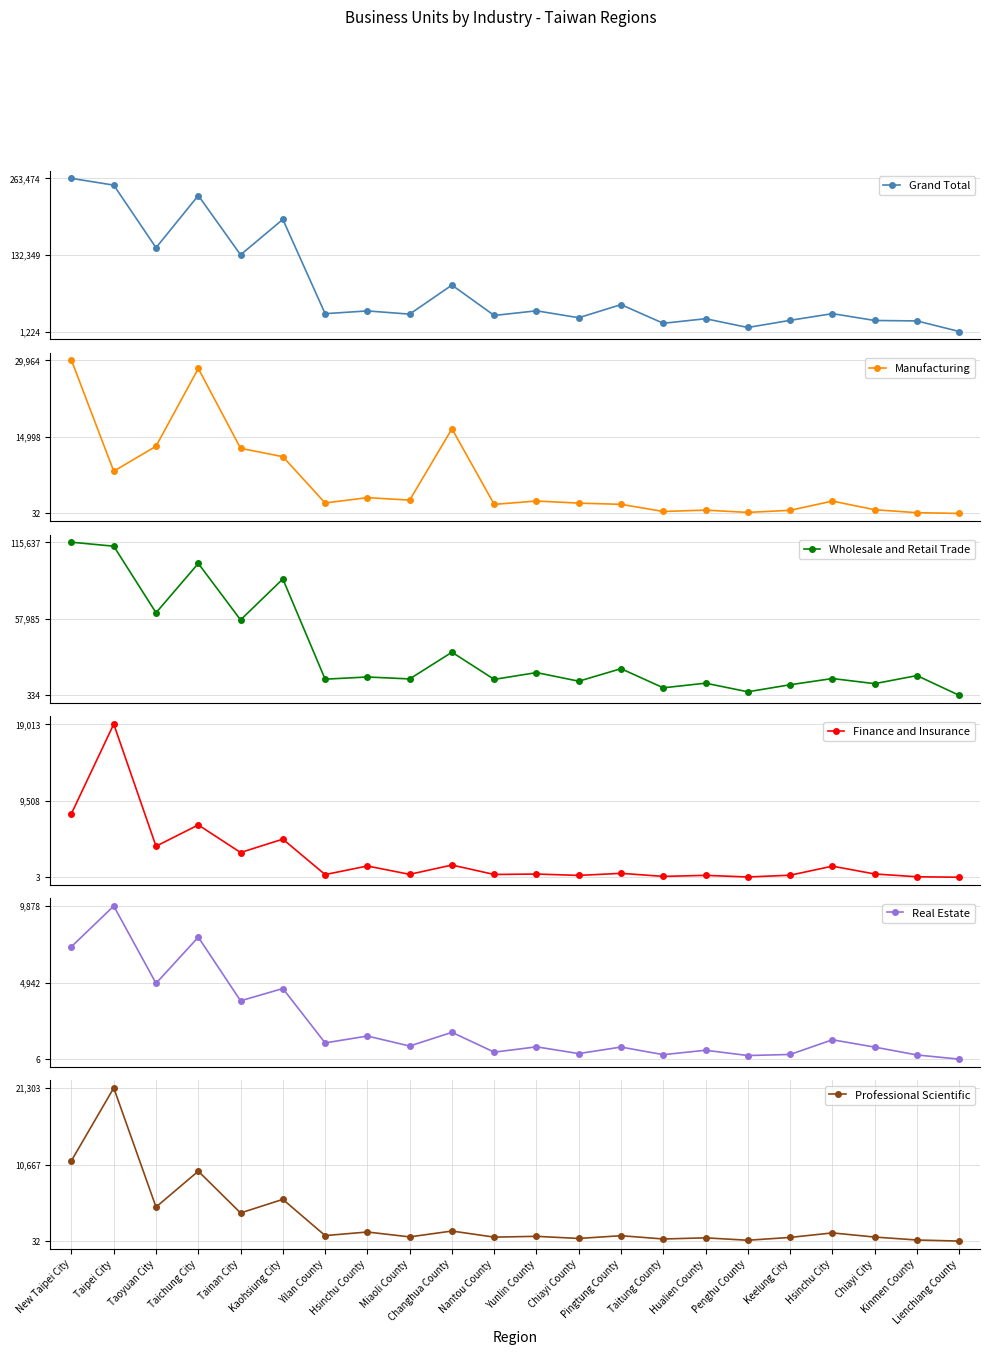

Rank the categories by Real Estate value from highest to lowest.

Taipei City, Taichung City, New Taipei City, Taoyuan City, Kaohsiung City, Tainan City, Changhua County, Hsinchu County, Hsinchu City, Yilan County, Miaoli County, Yunlin County, Pingtung County, Chiayi City, Hualien County, Nantou County, Chiayi County, Keelung City, Taitung County, Kinmen County, Penghu County, Lienchiang County